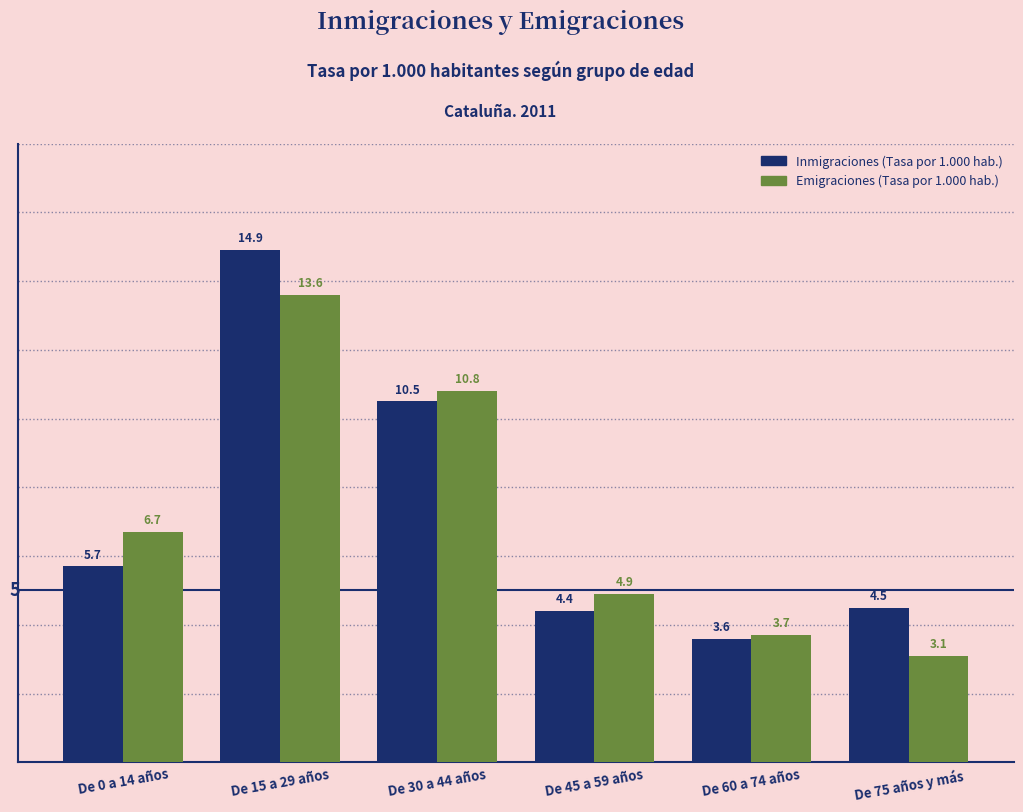

Reading left to right, list all the values displayed in this chart.

Inmigraciones (Tasa por 1.000 hab.): De 0 a 14 años=5.7	De 15 a 29 años=14.9	De 30 a 44 años=10.5	De 45 a 59 años=4.4	De 60 a 74 años=3.6	De 75 años y más=4.5
Emigraciones (Tasa por 1.000 hab.): De 0 a 14 años=6.7	De 15 a 29 años=13.6	De 30 a 44 años=10.8	De 45 a 59 años=4.9	De 60 a 74 años=3.7	De 75 años y más=3.1